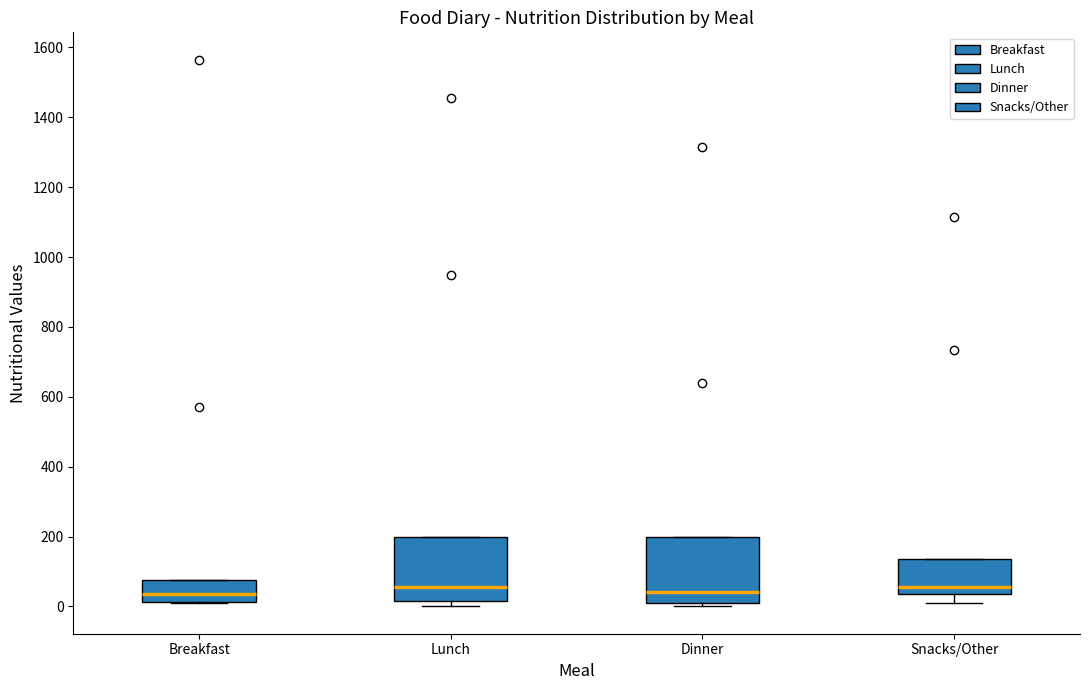

Reading left to right, read every box against the y-axis: the position of its median line, the range the box covers, and the ends of its whiskers. The values are not printed on the chart, so give them approximately, as read against the axis.

Breakfast: median 40, box 20 to 80, whiskers 0 to 80
Lunch: median 60, box 20 to 200, whiskers 0 to 200
Dinner: median 40, box 20 to 200, whiskers 0 to 200
Snacks/Other: median 60, box 40 to 140, whiskers 0 to 140